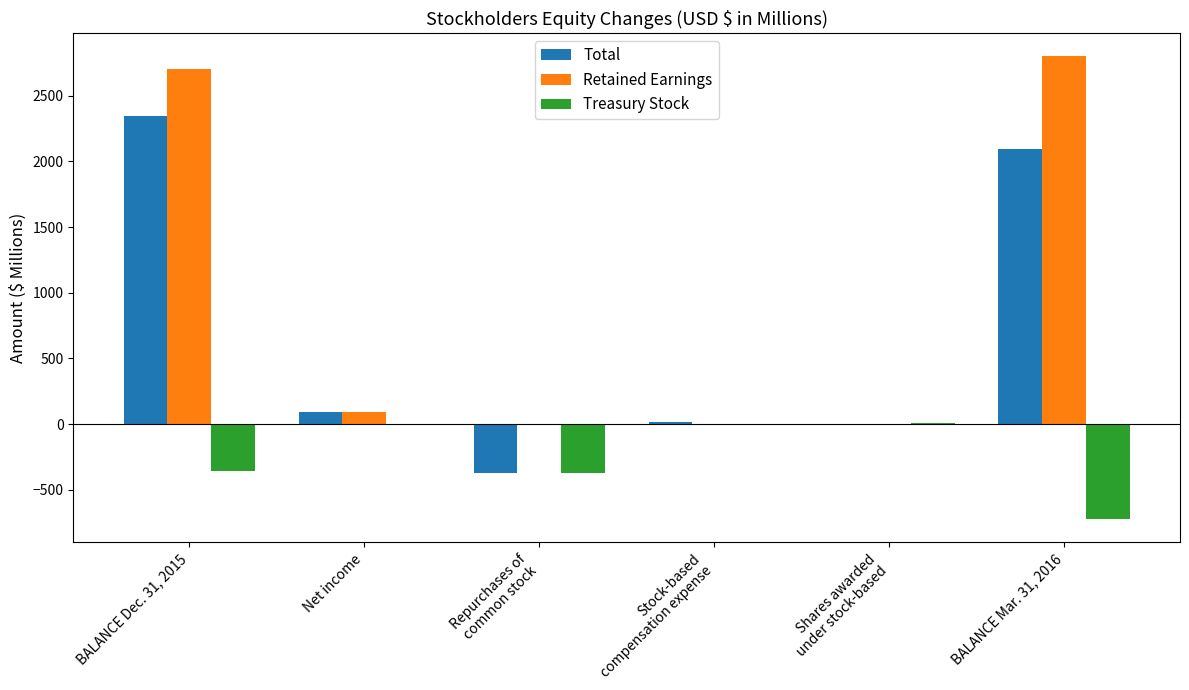

The value of Retained Earnings at BALANCE Dec. 31, 2015 is 2702.8. True or false?

True